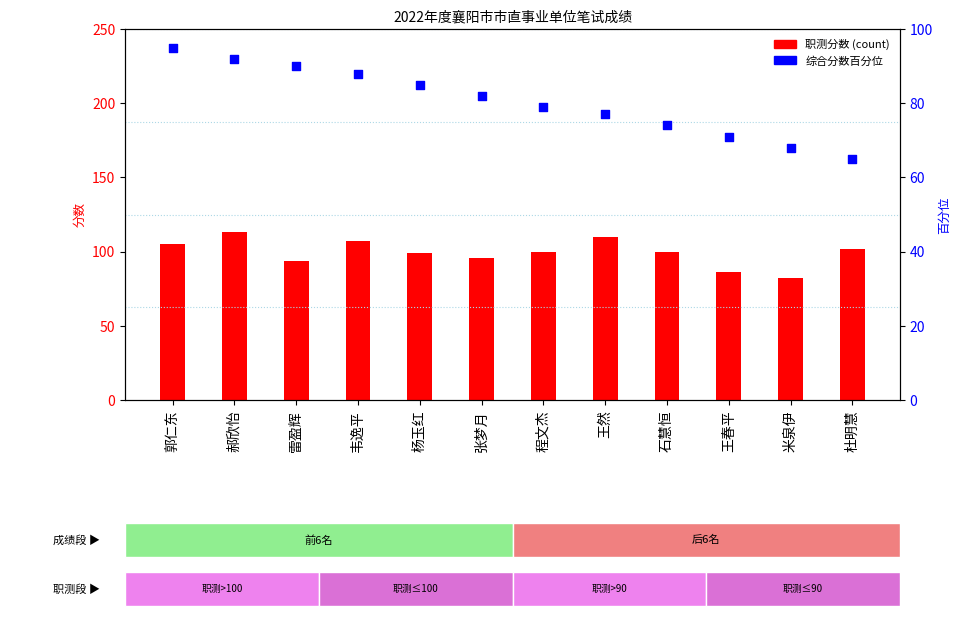

What is the total value across all series at 王春平?

157.0